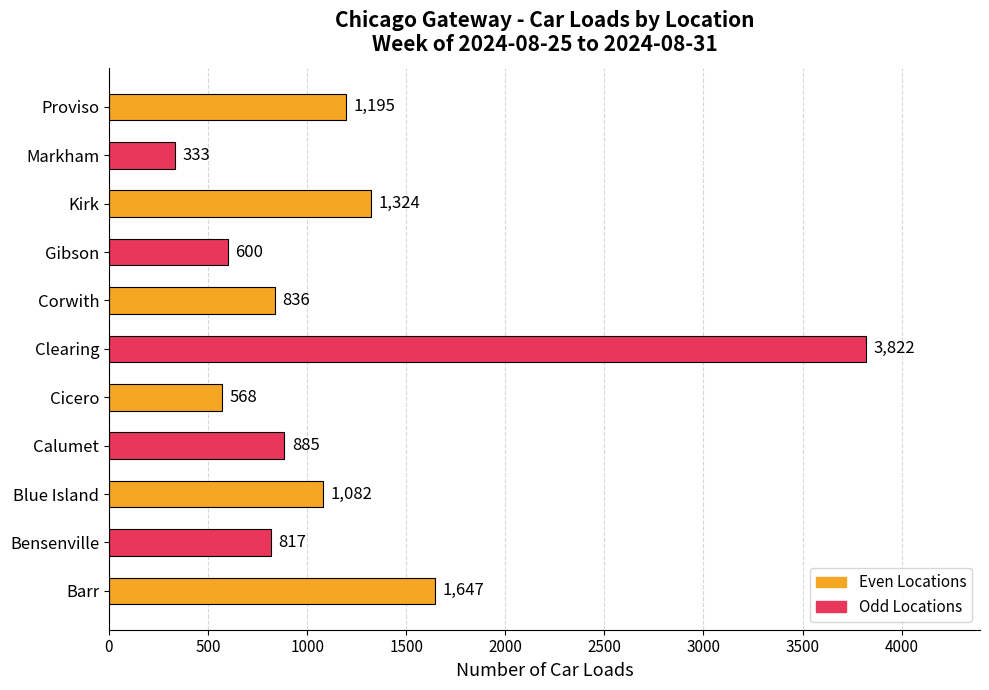

List the labels in order of value, smallest first.

Markham, Cicero, Gibson, Bensenville, Corwith, Calumet, Blue Island, Proviso, Kirk, Barr, Clearing